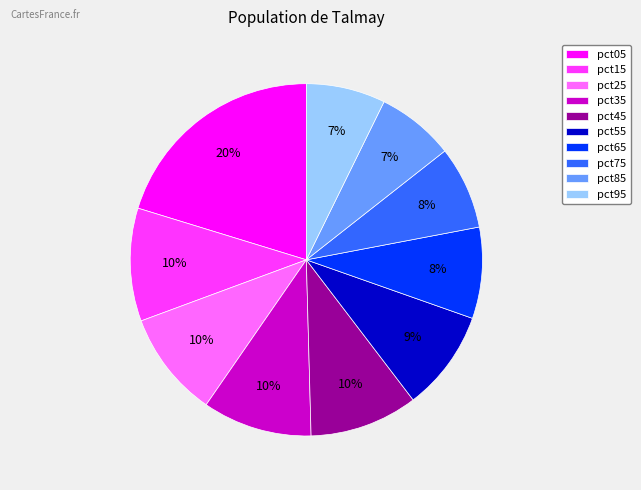

To the nearest percent, what is the difference between the largest and smallest slice percentages?

13%